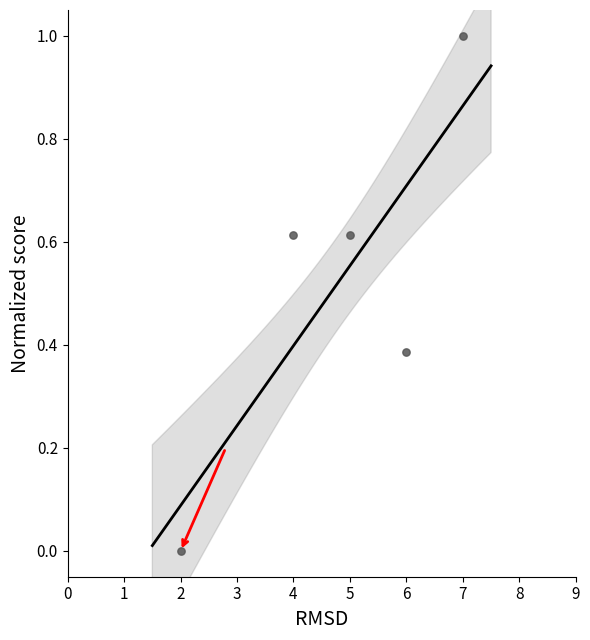

What is the average X value?

4.8